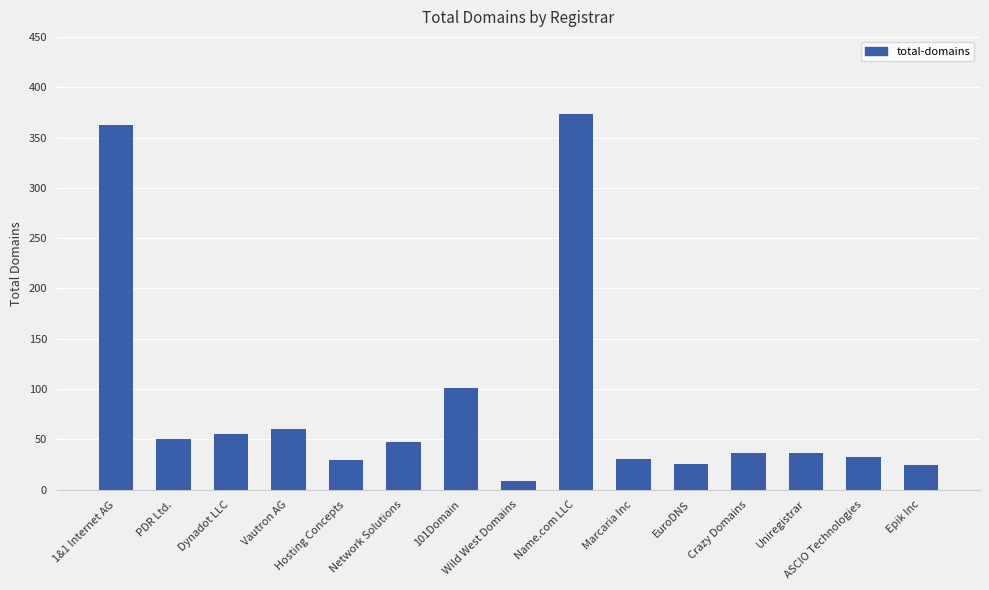

What is the label of the 9th bar from the left?

Name.com LLC